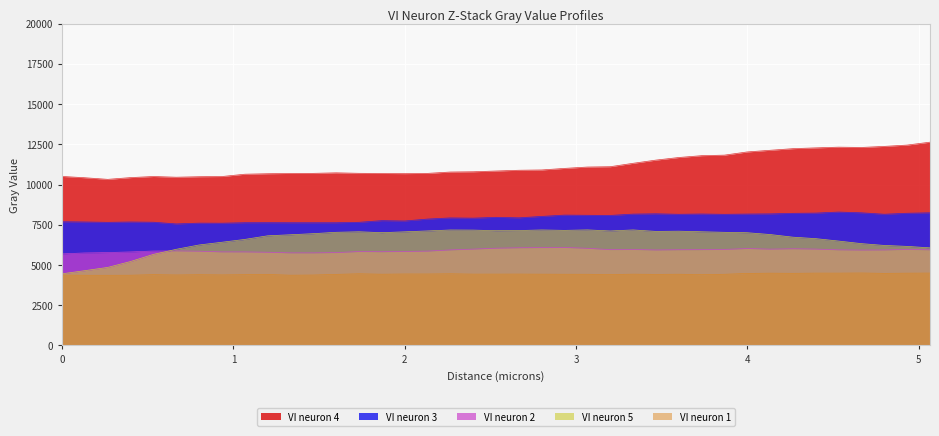

At how many categories does at least one series exceed 11645?

12